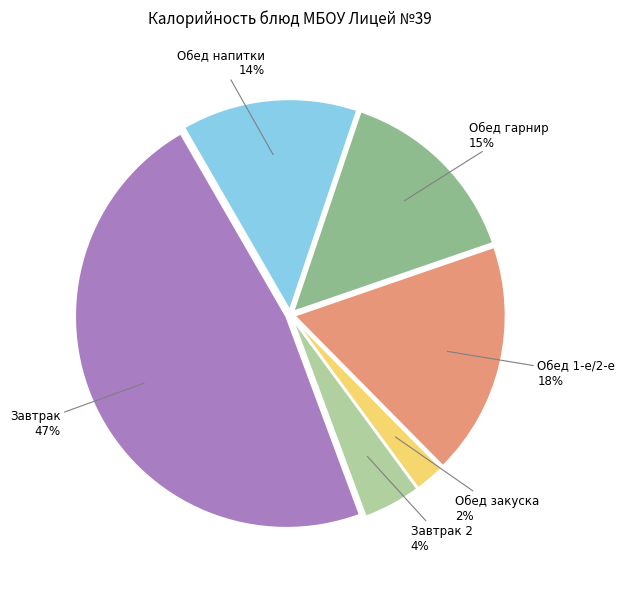

To the nearest percent, what is the average slice percentage?

17%